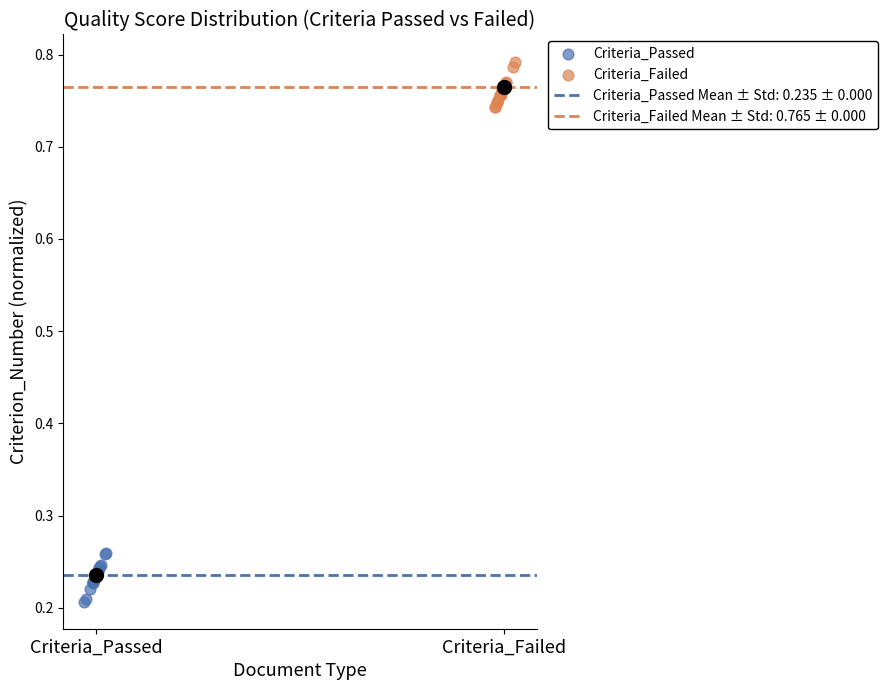

Which series contains the highest Y value?

Criteria_Failed